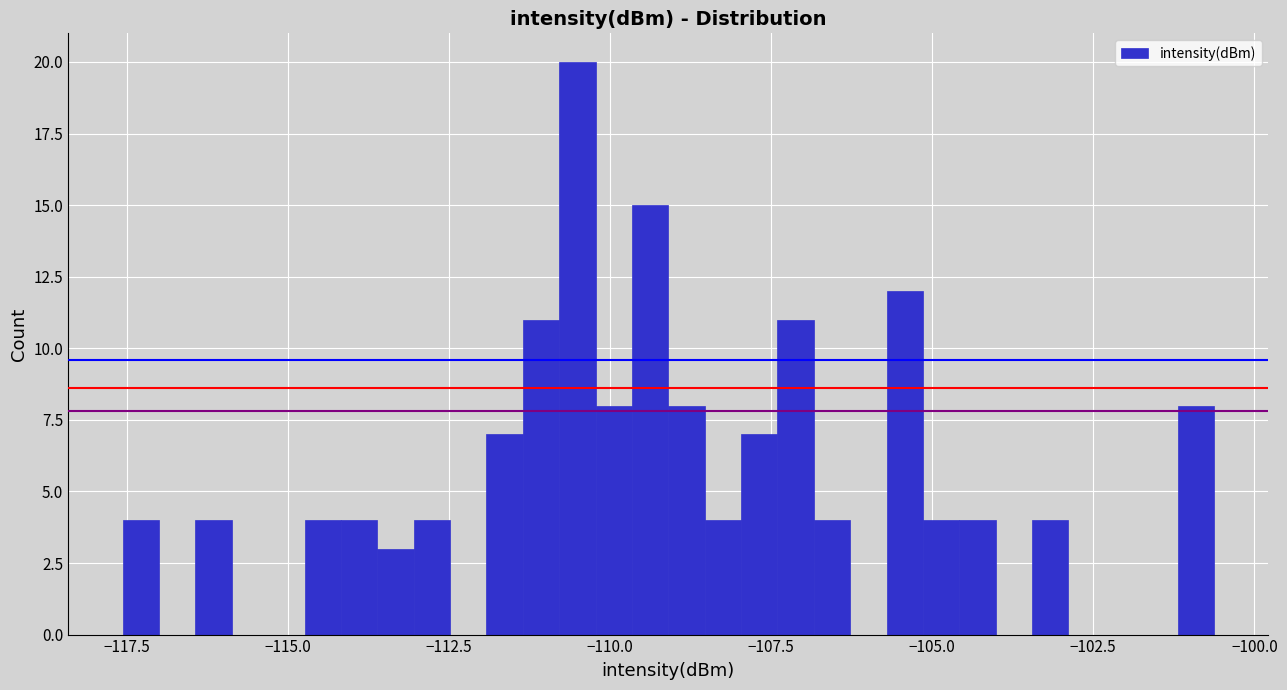

Around what value on the x-axis is the tallest bar? Give the approximate position of its centre, as read against the axis.

-110.5